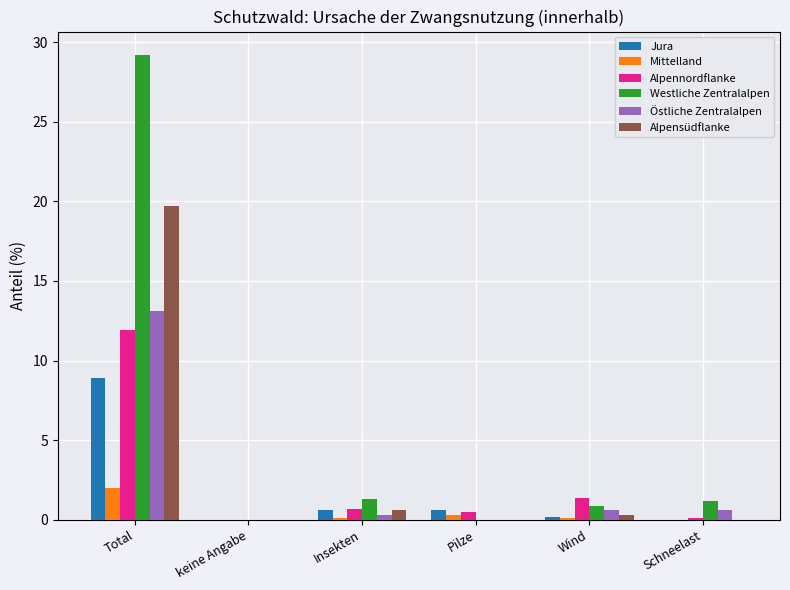

Is the value of Alpensüdflanke at keine Angabe greater than the value of Westliche Zentralalpen at Schneelast?

No